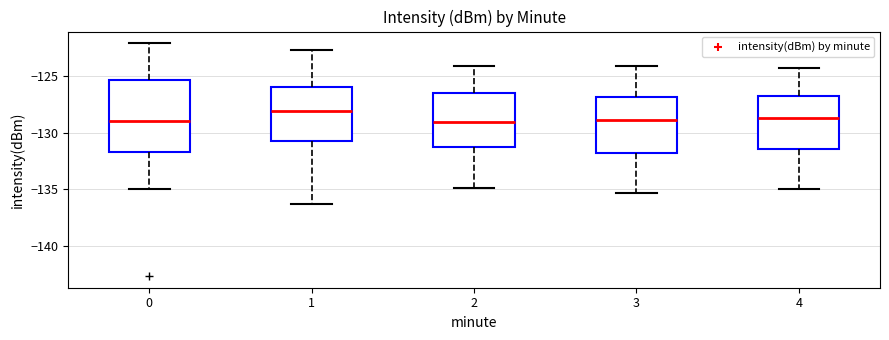

Comparing the boxes themselves (not the whiskers), which one is the tallest?

0